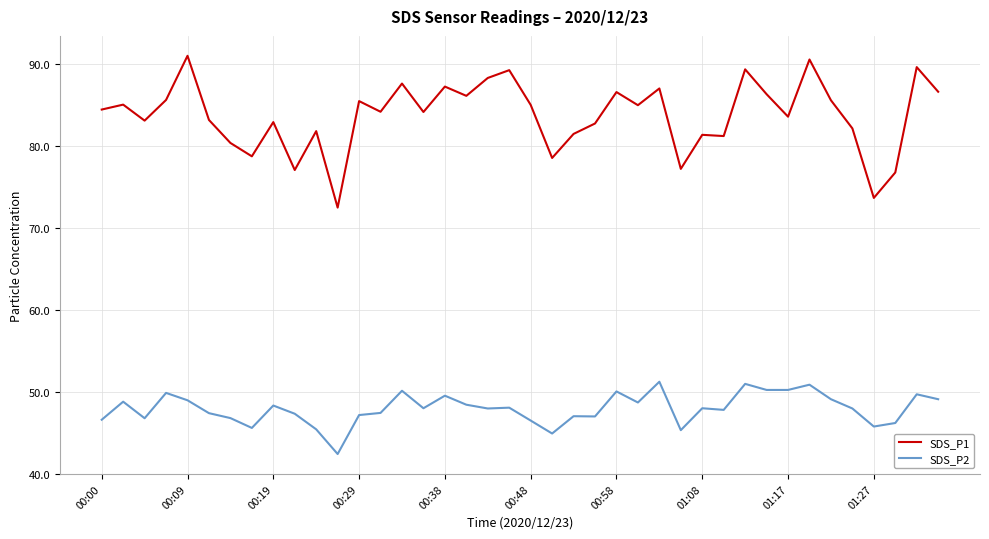

True or false: SDS_P2 and SDS_P1 cross at least once.

False